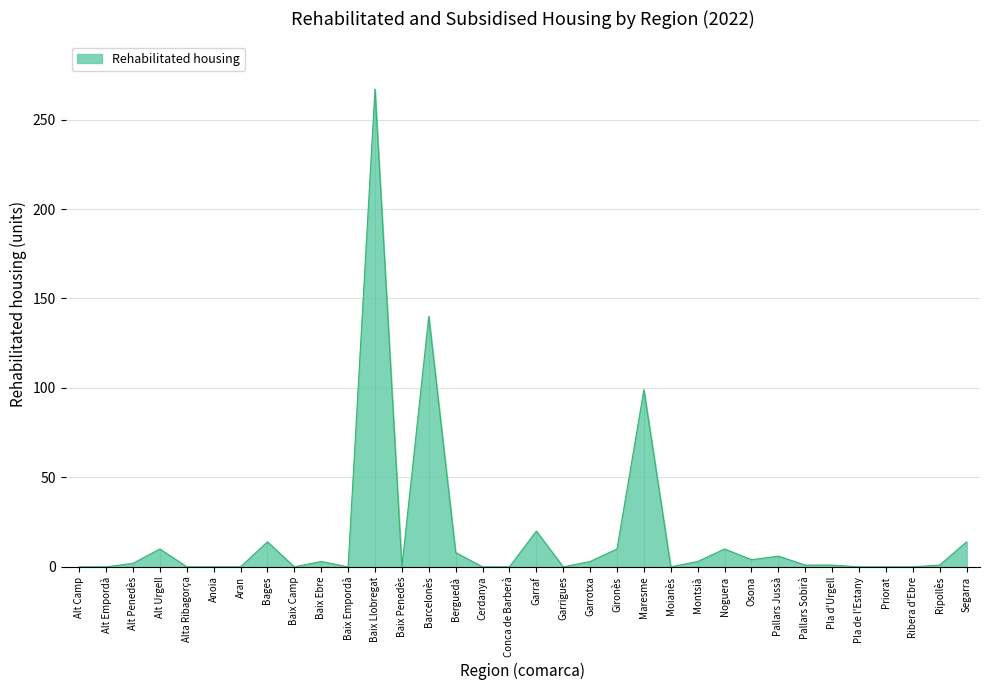

What position from the left is Baix Empordà?

11